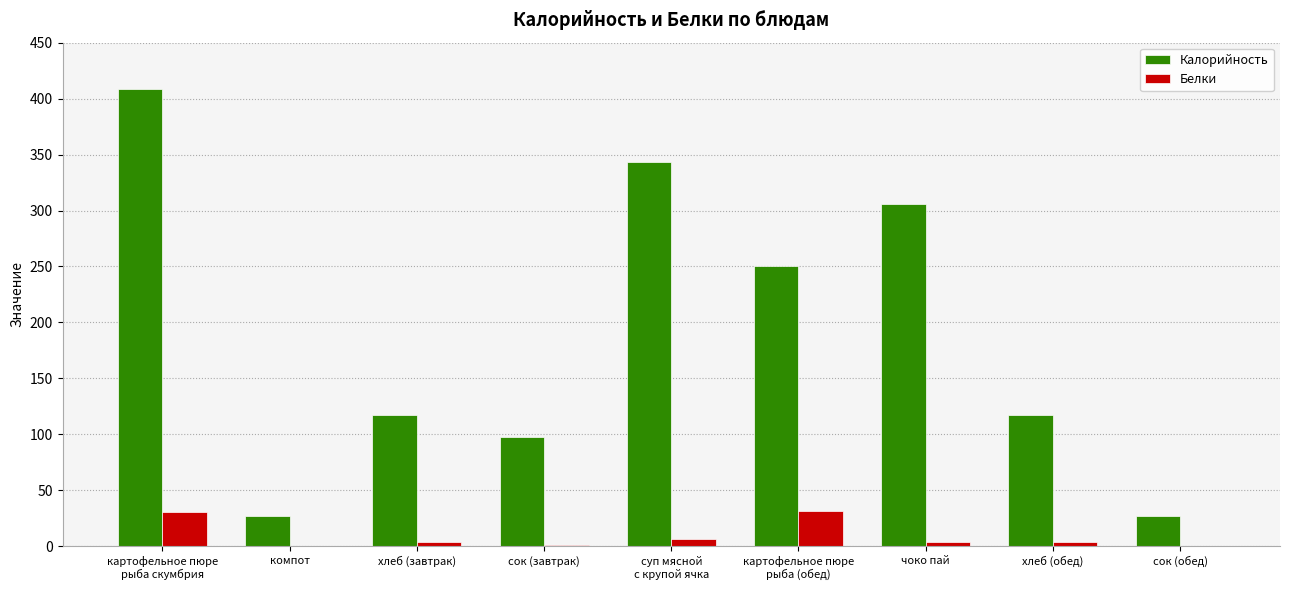

What is the maximum value for Калорийность?

408.3